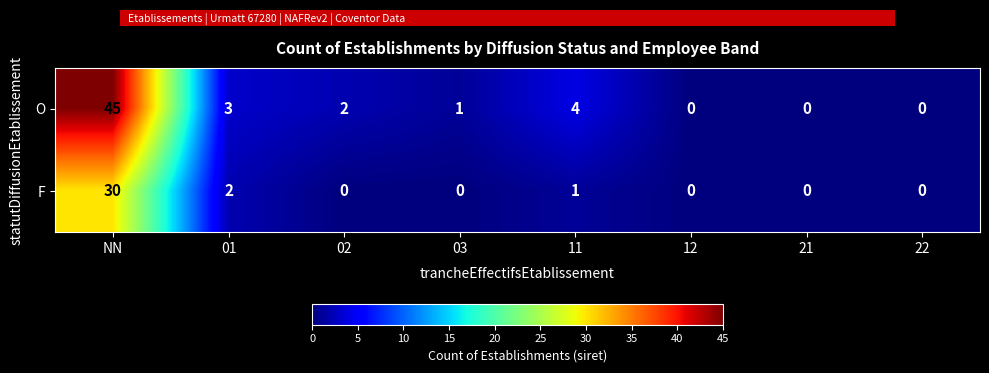

True or false: O has a value of 2 at 11.

False